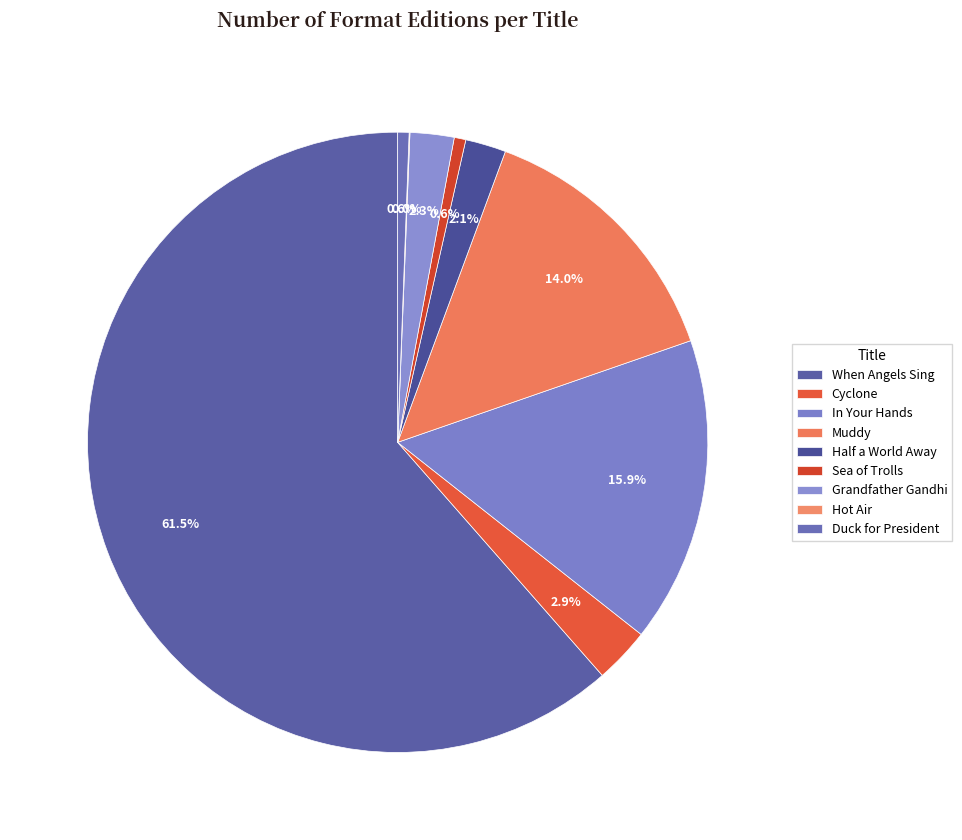

To the nearest percent, what percentage of the pie is Half a World Away?

2%